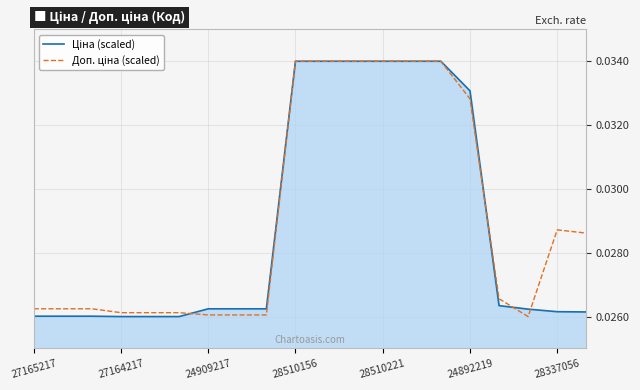

List the series in order of their peak value, lowest first.

Ціна (scaled), Доп. ціна (scaled)